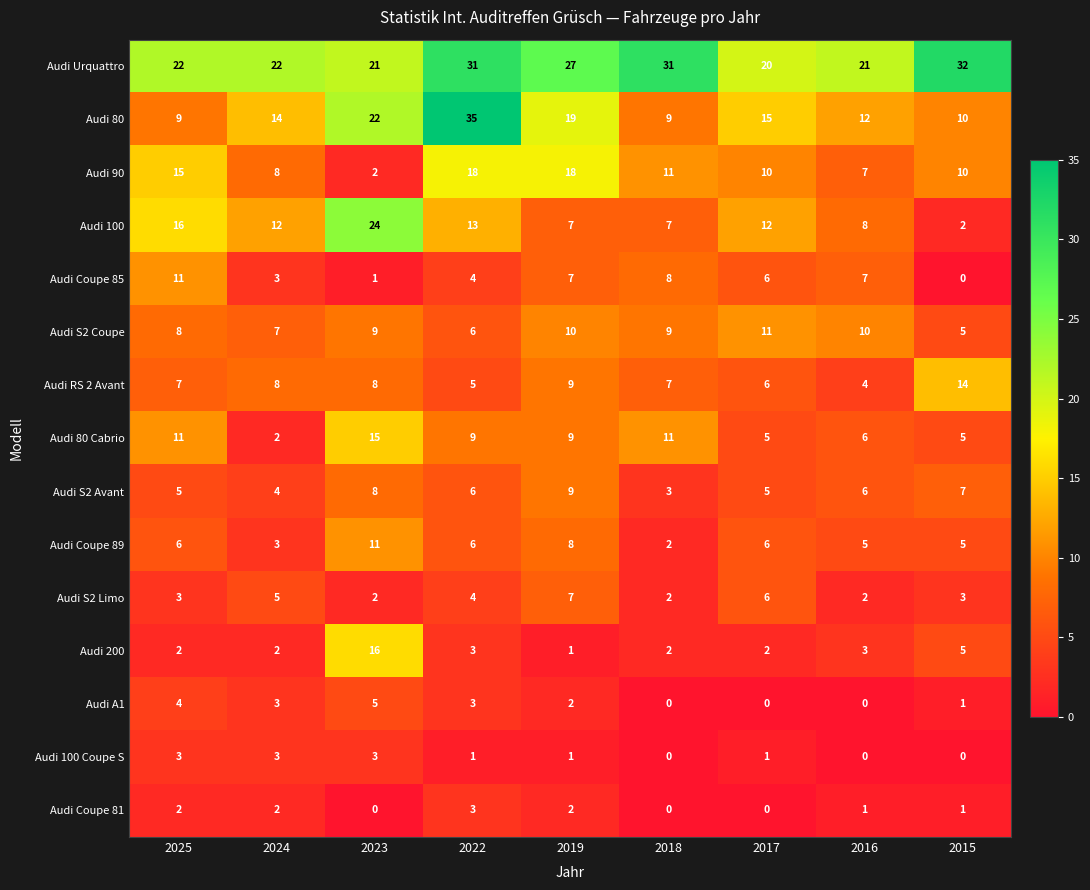

What is the difference between the Audi S2 Coupe values at 2018 and 2022?

3